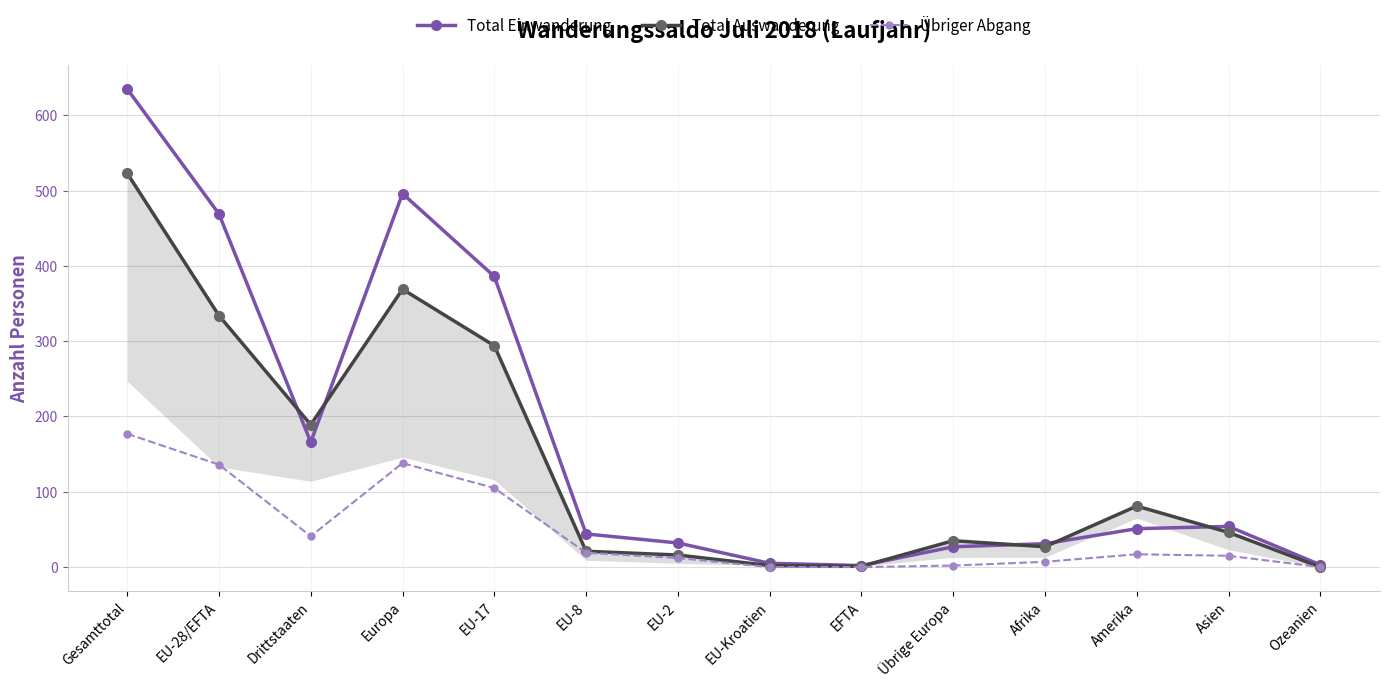

Reading right to left, what are all the values shown in this chart?

Total Einwanderung: 3	54	51	31	27	2	5	32	44	386	496	166	469	635
Total Auswanderung: 0	46	81	27	35	1	2	16	21	294	369	189	334	523
Übriger Abgang: 0	15	17	7	2	0	0	12	19	105	138	41	136	177